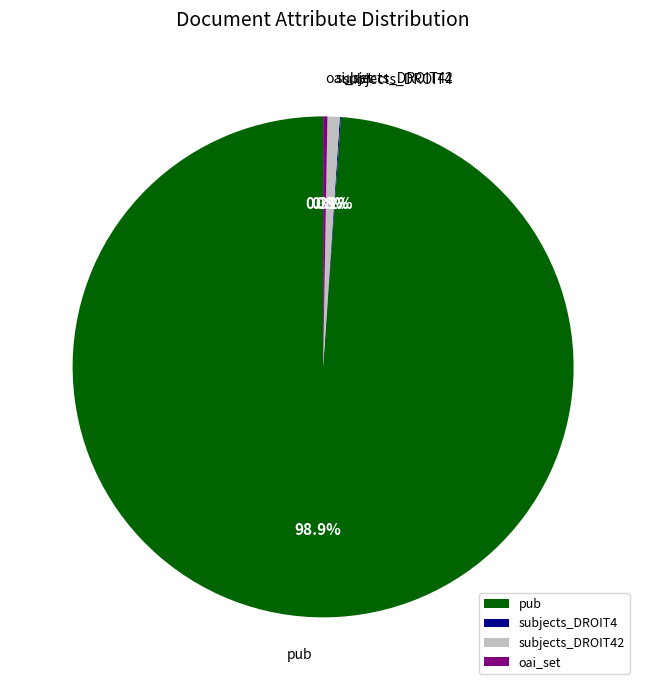

Is pub the majority of the pie?

Yes